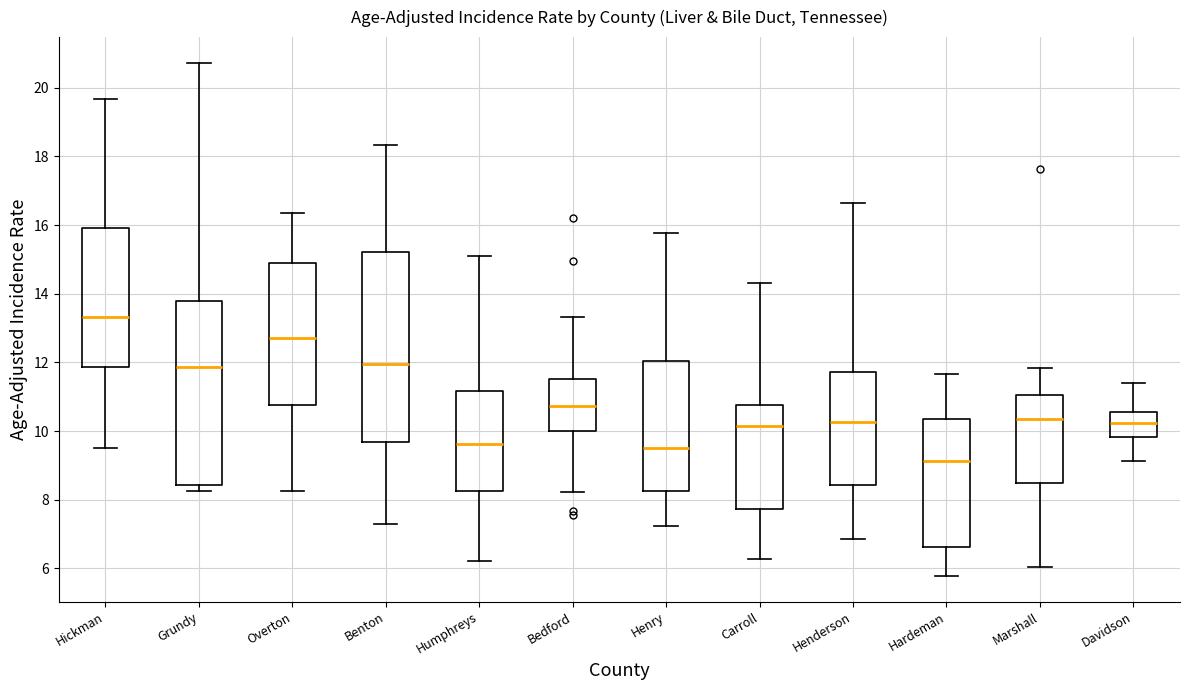

Reading left to right, read every box against the y-axis: the position of its median line, the range the box covers, and the ends of its whiskers. The values are not printed on the chart, so give them approximately, as read against the axis.

Hickman: median 13.4, box 11.8 to 16.0, whiskers 9.6 to 19.6
Grundy: median 11.8, box 8.4 to 13.8, whiskers 8.2 to 20.8
Overton: median 12.6, box 10.8 to 14.8, whiskers 8.2 to 16.4
Benton: median 12.0, box 9.6 to 15.2, whiskers 7.4 to 18.4
Humphreys: median 9.6, box 8.2 to 11.2, whiskers 6.2 to 15.0
Bedford: median 10.8, box 10.0 to 11.6, whiskers 8.2 to 13.4
Henry: median 9.6, box 8.2 to 12.0, whiskers 7.2 to 15.8
Carroll: median 10.2, box 7.8 to 10.8, whiskers 6.2 to 14.4
Henderson: median 10.2, box 8.4 to 11.8, whiskers 6.8 to 16.6
Hardeman: median 9.2, box 6.6 to 10.4, whiskers 5.8 to 11.6
Marshall: median 10.4, box 8.4 to 11.0, whiskers 6.0 to 11.8
Davidson: median 10.2, box 9.8 to 10.6, whiskers 9.2 to 11.4